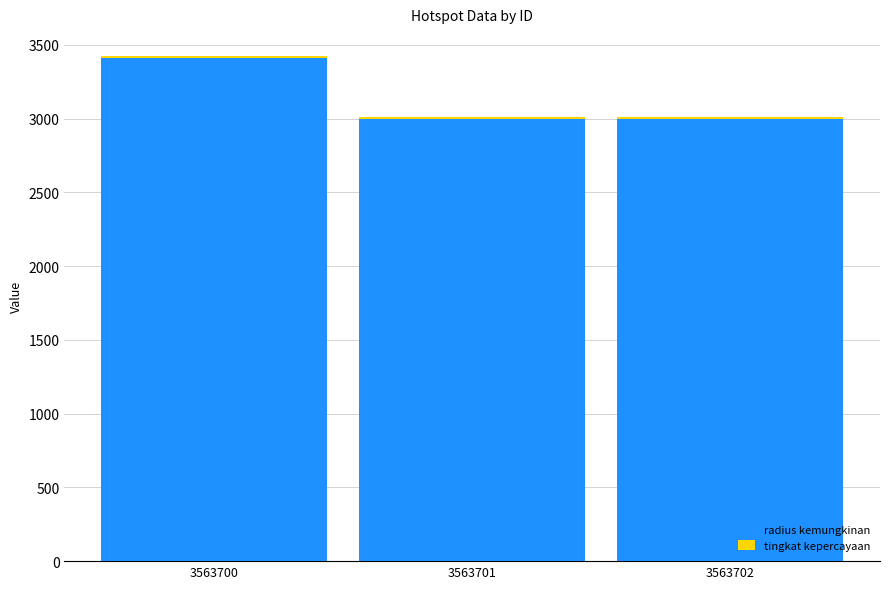

What is the sum of all radius kemungkinan values?

9414